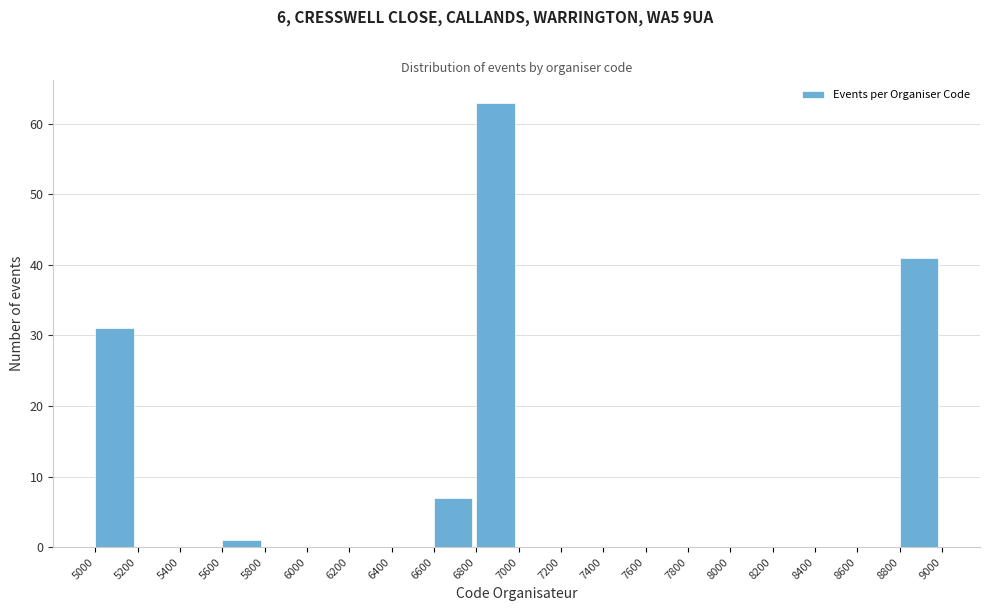

Over which range of the x-axis is the bar tallest?

6800 to 7000